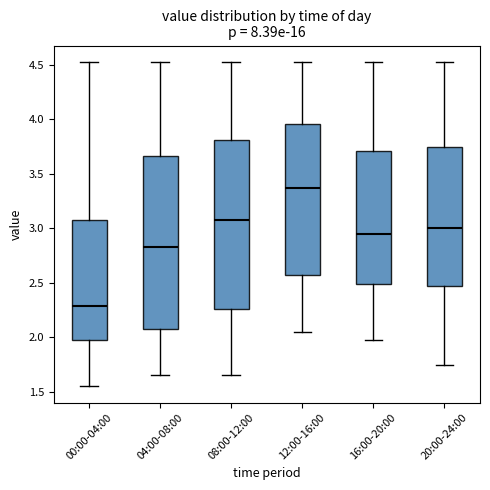

Where does the lower whisker of the box for 12:00-16:00 end on the y-axis? The values are not printed on the chart, so give them approximately, as read against the axis.

2.05